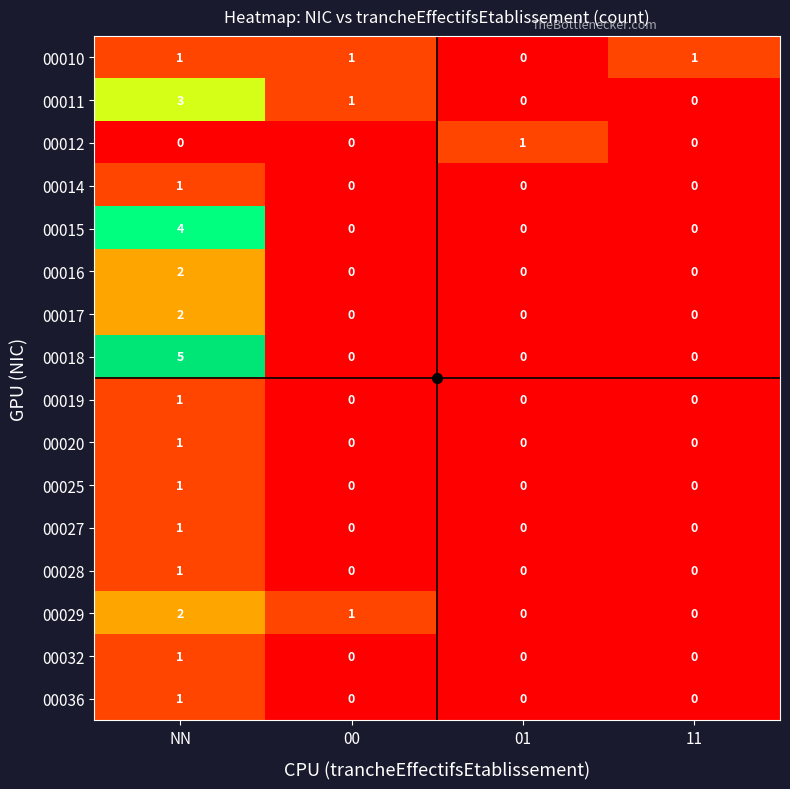

What is the difference between the highest and lowest values at 11?

1